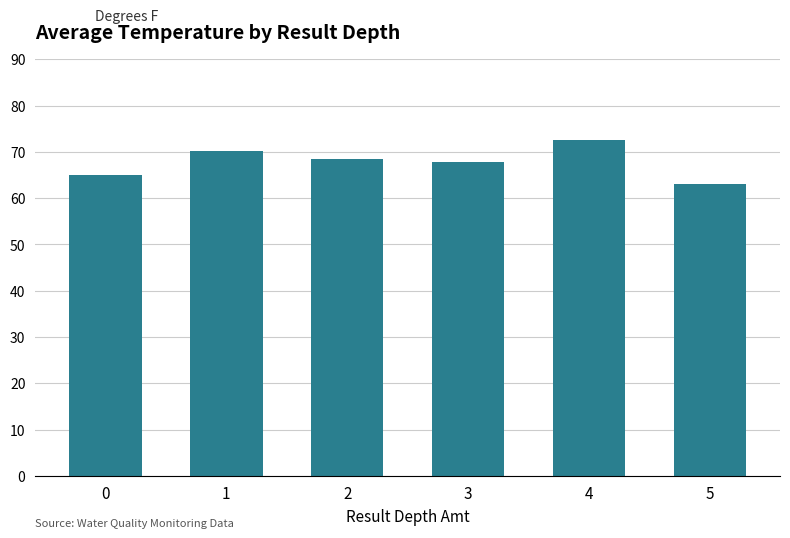

How many data points does each series have?

6